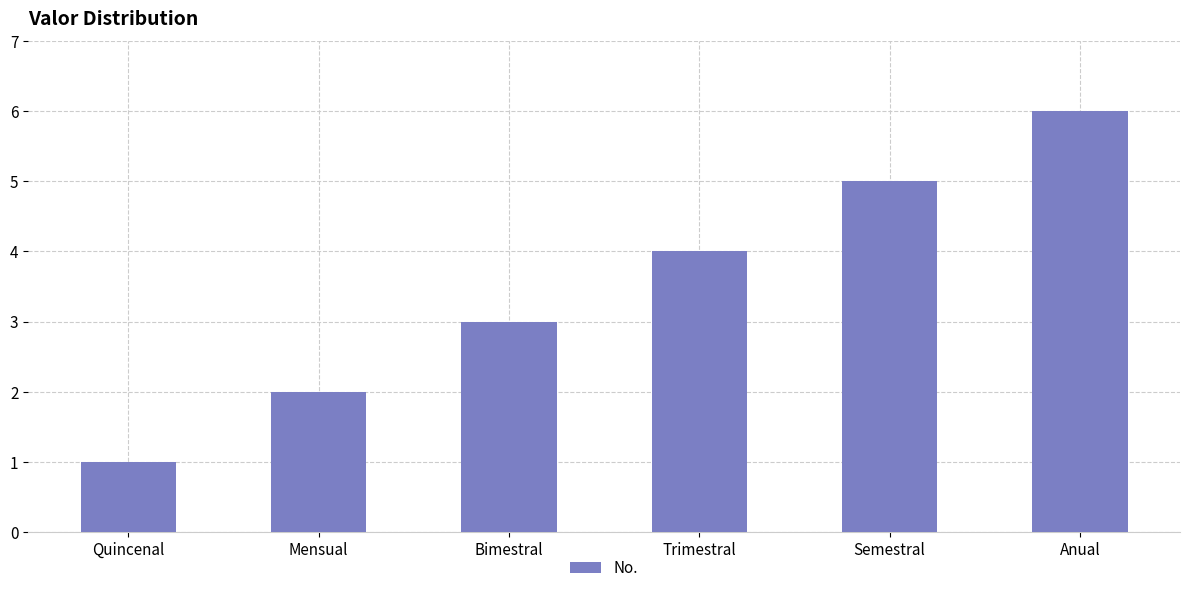

Reading left to right, transcribe all the data shown in this chart.

Quincenal=1	Mensual=2	Bimestral=3	Trimestral=4	Semestral=5	Anual=6